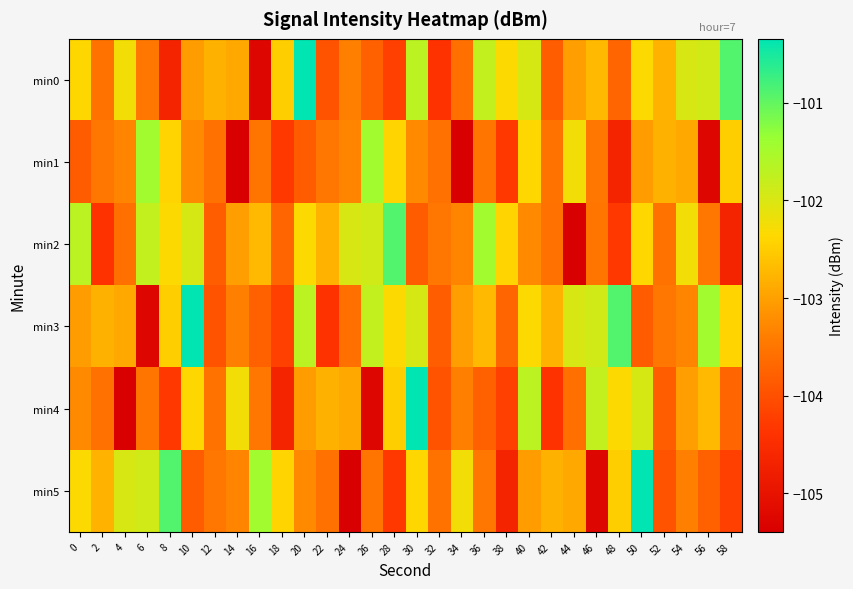

Reading left to right, transcribe all the data shown in this chart.

min0: 0=-102.4	2=-103.5	4=-102.2	6=-103.5	8=-104.7	10=-103.0	12=-102.8	14=-102.9	16=-105.3	18=-102.5	20=-100.3	22=-104.0	24=-103.4	26=-103.8	28=-104.2	30=-101.7	32=-104.4	34=-103.6	36=-101.8	38=-102.3	40=-102.0	42=-103.8	44=-103.0	46=-102.7	48=-103.7	50=-102.3	52=-102.8	54=-102.0	56=-101.9	58=-100.9
min1: 0=-103.8	2=-103.5	4=-103.3	6=-101.5	8=-102.4	10=-103.3	12=-103.6	14=-105.4	16=-103.5	18=-104.3	20=-103.8	22=-103.5	24=-103.3	26=-101.5	28=-102.4	30=-103.3	32=-103.6	34=-105.4	36=-103.5	38=-104.3	40=-102.4	42=-103.5	44=-102.2	46=-103.5	48=-104.7	50=-103.0	52=-102.8	54=-102.9	56=-105.3	58=-102.5
min2: 0=-101.7	2=-104.4	4=-103.6	6=-101.8	8=-102.3	10=-102.0	12=-103.8	14=-103.0	16=-102.7	18=-103.7	20=-102.3	22=-102.8	24=-102.0	26=-101.9	28=-100.9	30=-103.8	32=-103.5	34=-103.3	36=-101.5	38=-102.4	40=-103.3	42=-103.6	44=-105.4	46=-103.5	48=-104.3	50=-102.4	52=-103.5	54=-102.2	56=-103.5	58=-104.7
min3: 0=-103.0	2=-102.8	4=-102.9	6=-105.3	8=-102.5	10=-100.3	12=-104.0	14=-103.4	16=-103.8	18=-104.2	20=-101.7	22=-104.4	24=-103.6	26=-101.8	28=-102.3	30=-102.0	32=-103.8	34=-103.0	36=-102.7	38=-103.7	40=-102.3	42=-102.8	44=-102.0	46=-101.9	48=-100.9	50=-103.8	52=-103.5	54=-103.3	56=-101.5	58=-102.4
min4: 0=-103.3	2=-103.6	4=-105.4	6=-103.5	8=-104.3	10=-102.4	12=-103.5	14=-102.2	16=-103.5	18=-104.7	20=-103.0	22=-102.8	24=-102.9	26=-105.3	28=-102.5	30=-100.3	32=-104.0	34=-103.4	36=-103.8	38=-104.2	40=-101.7	42=-104.4	44=-103.6	46=-101.8	48=-102.3	50=-102.0	52=-103.8	54=-103.0	56=-102.7	58=-103.7
min5: 0=-102.3	2=-102.8	4=-102.0	6=-101.9	8=-100.9	10=-103.8	12=-103.5	14=-103.3	16=-101.5	18=-102.4	20=-103.3	22=-103.6	24=-105.4	26=-103.5	28=-104.3	30=-102.4	32=-103.5	34=-102.2	36=-103.5	38=-104.7	40=-103.0	42=-102.8	44=-102.9	46=-105.3	48=-102.5	50=-100.3	52=-104.0	54=-103.4	56=-103.8	58=-104.2